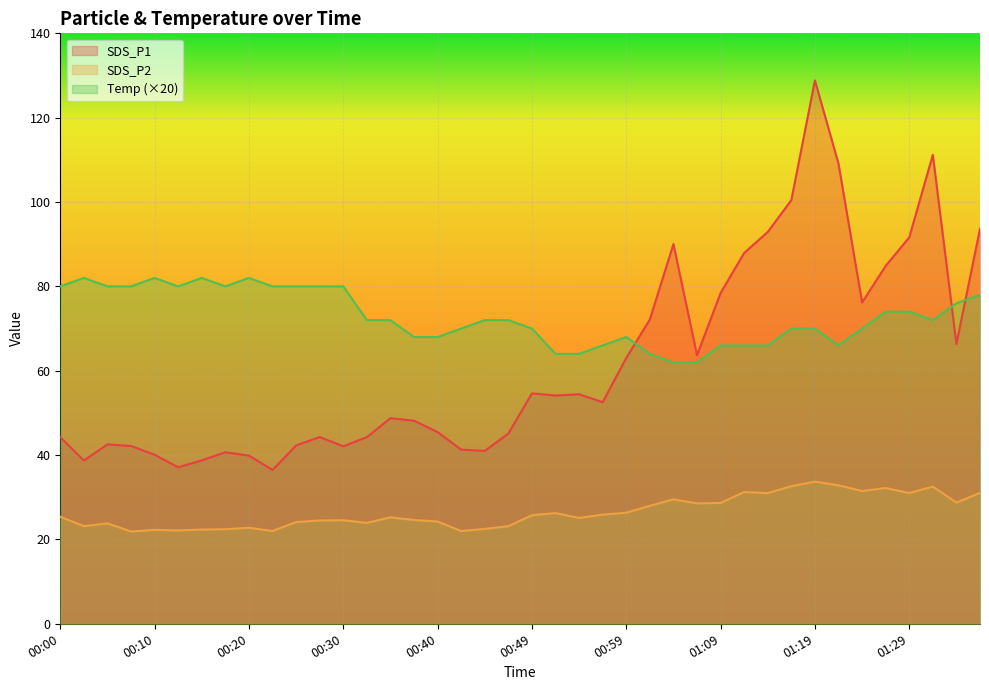

True or false: SDS_P1 and SDS_P2 intersect in this chart.

False